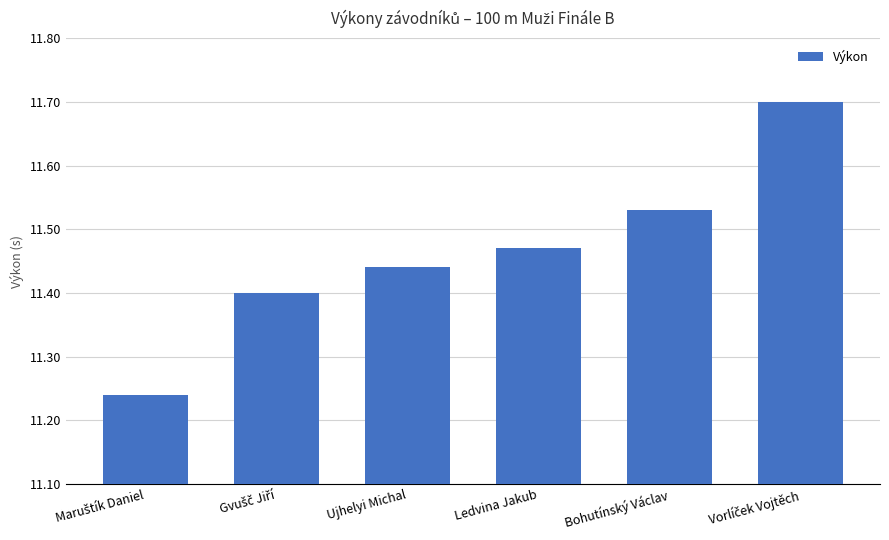

What is the greatest value displayed?

11.7